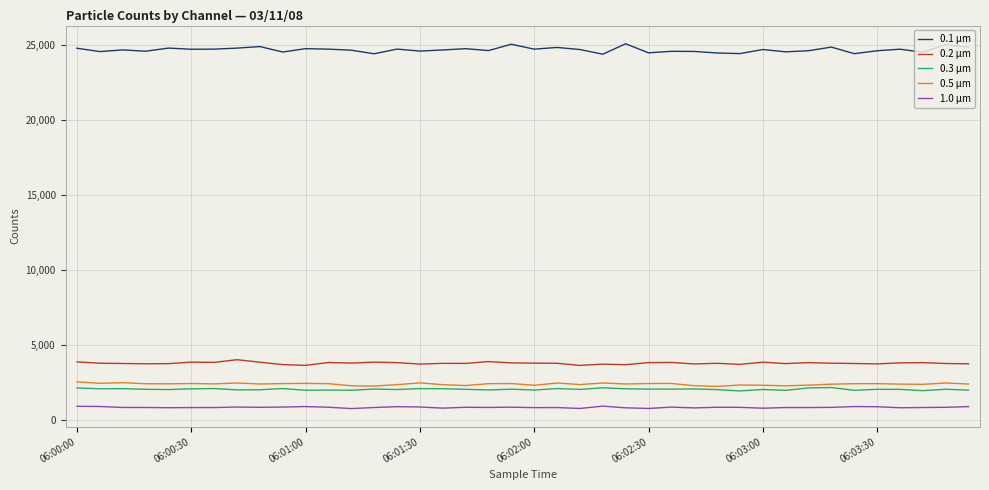

Which series has the largest total across all categories?

0.1 µm